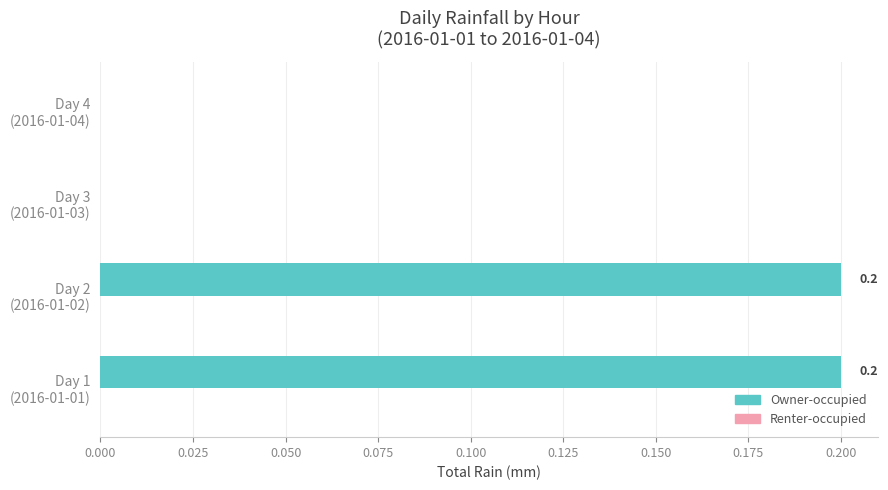

How many values are between 0 and 1?

4